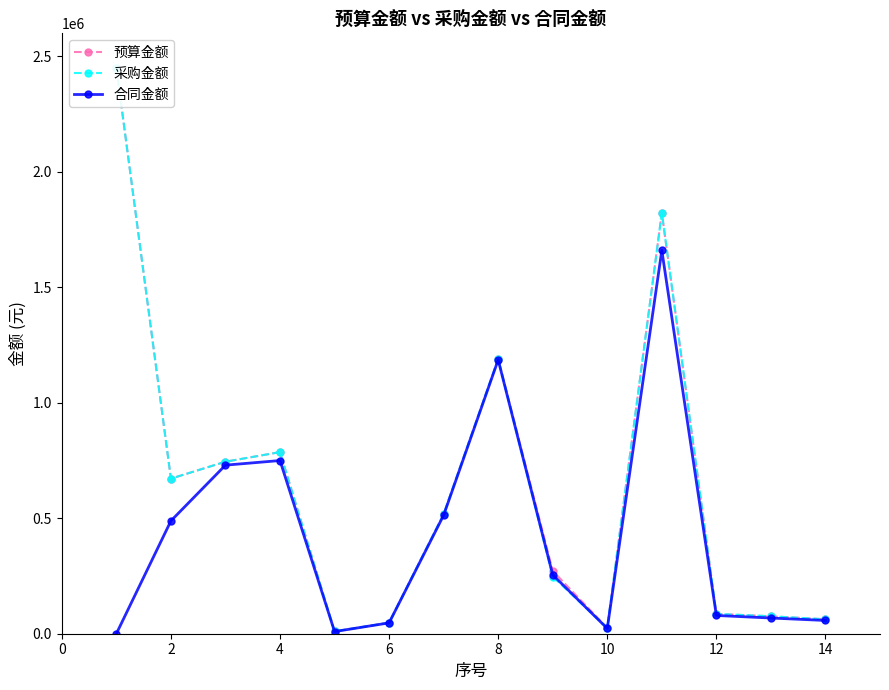

At which category does 合同金额 reach its first local valley?

8